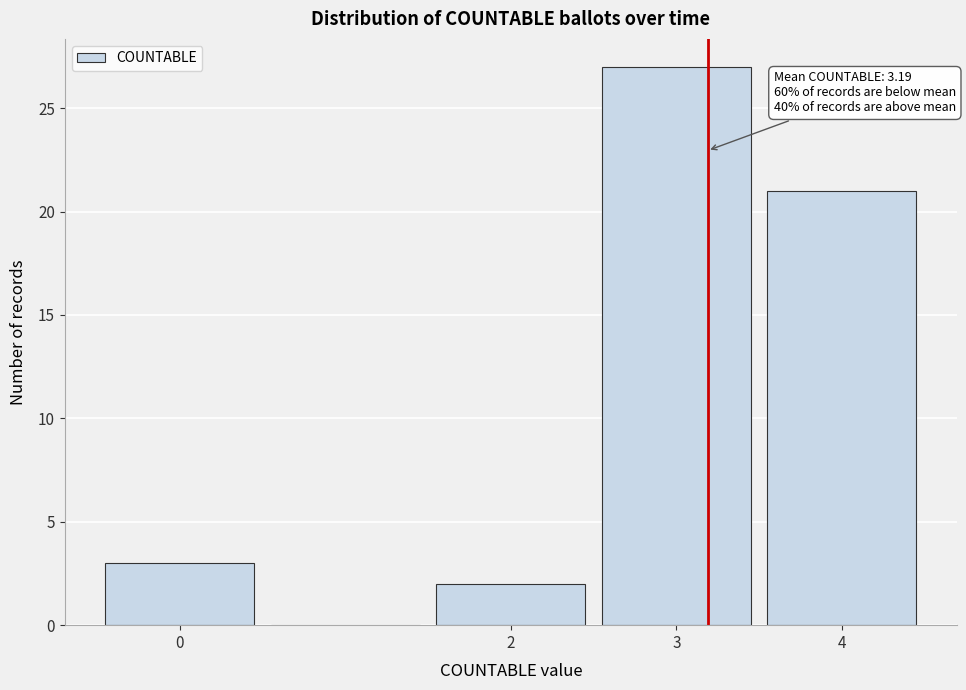

Which range on the x-axis has the tallest bar?

2.5 to 3.5